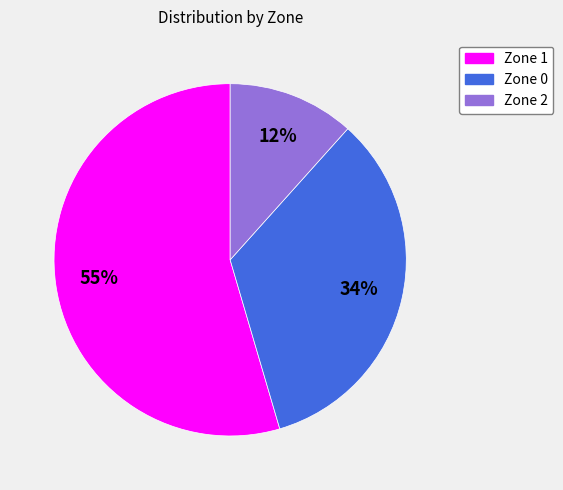

True or false: Zone 2 accounts for 25% of the total.

False